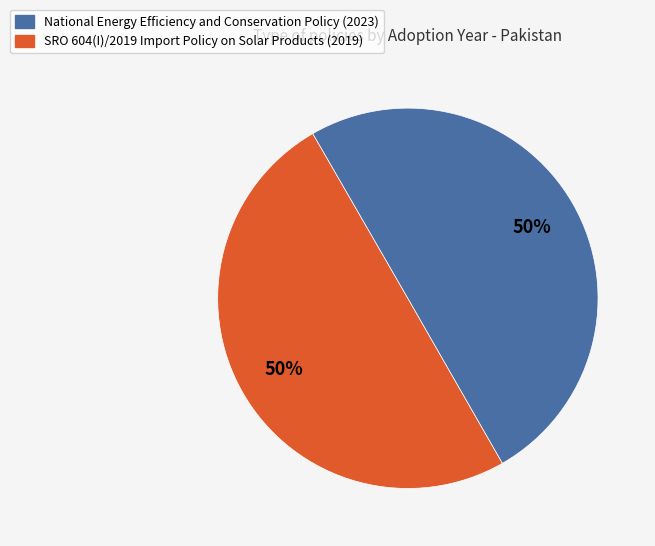

Approximately how many times larger is the value at SRO 604(I)/2019 Import Policy on Solar Products (2019) compared to National Energy Efficiency and Conservation Policy (2023)?

1.0